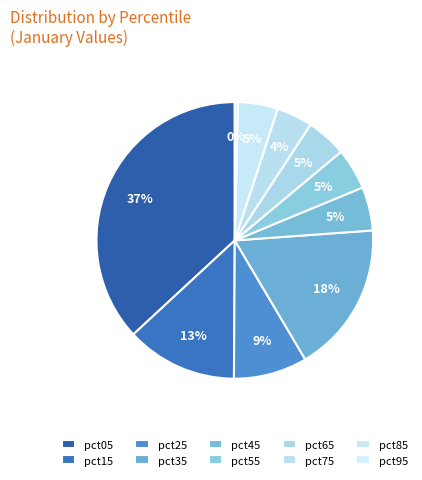

Does any single category account for the majority?

No